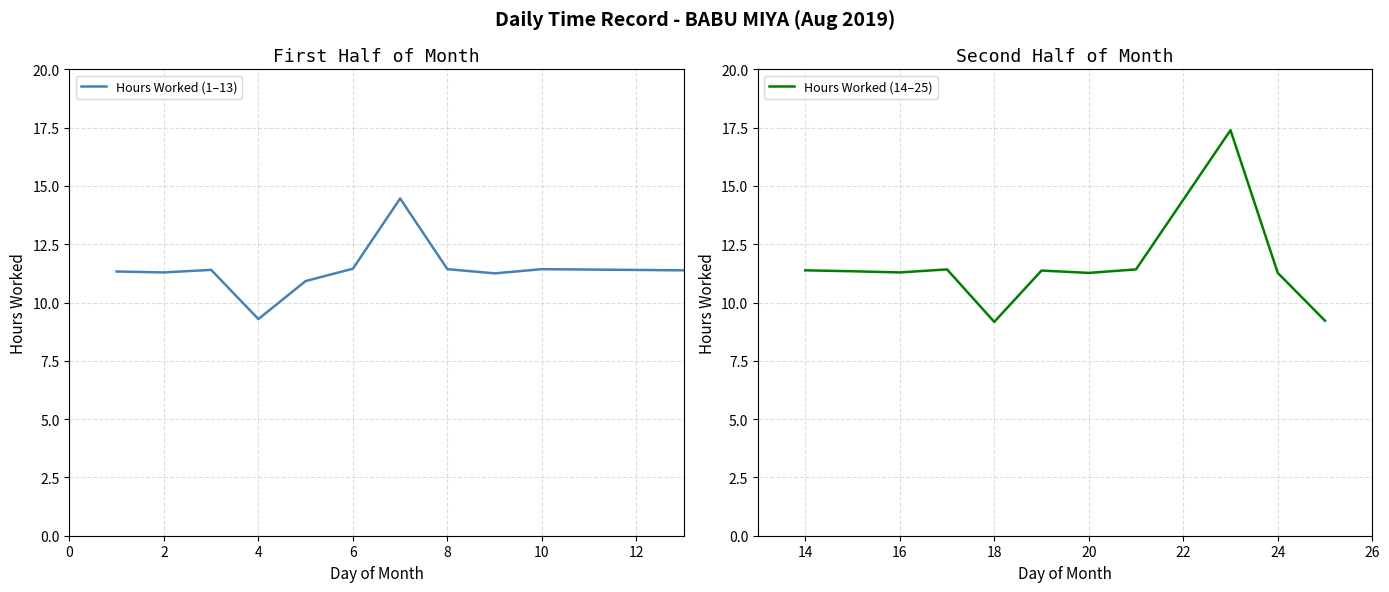

What is the minimum value for Hours Worked (1–13)?

9.3